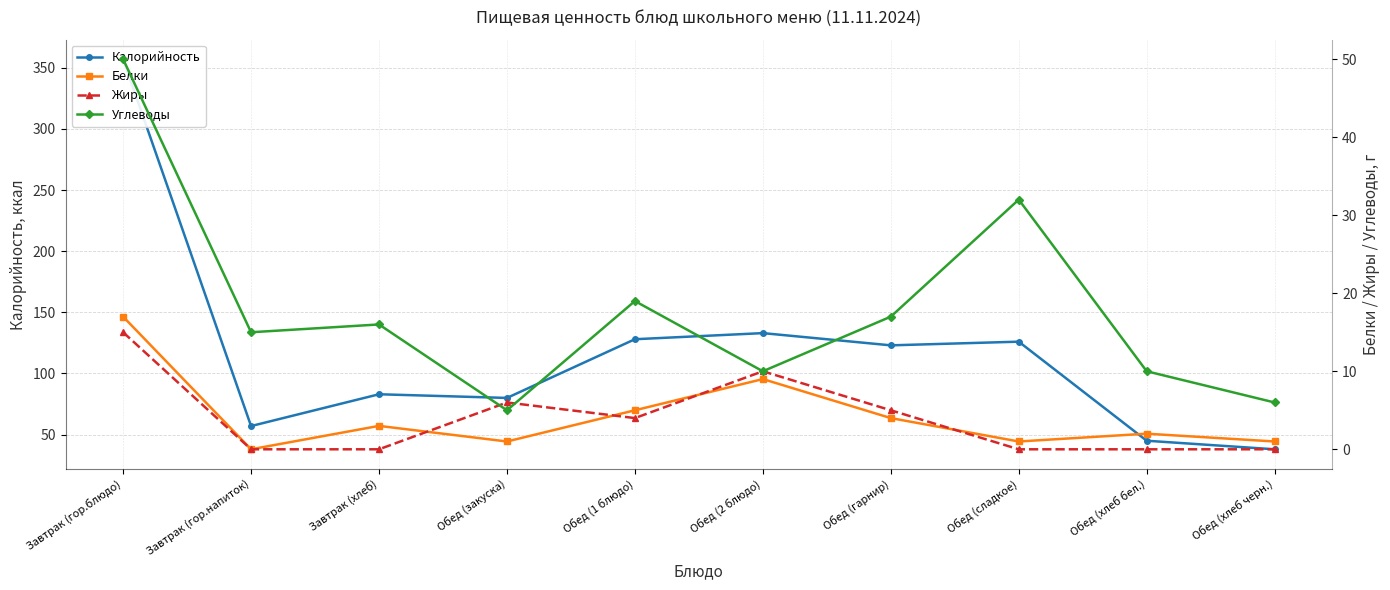

In Белки, how many points are lower than both neighbors (excluding endpoints)?

3